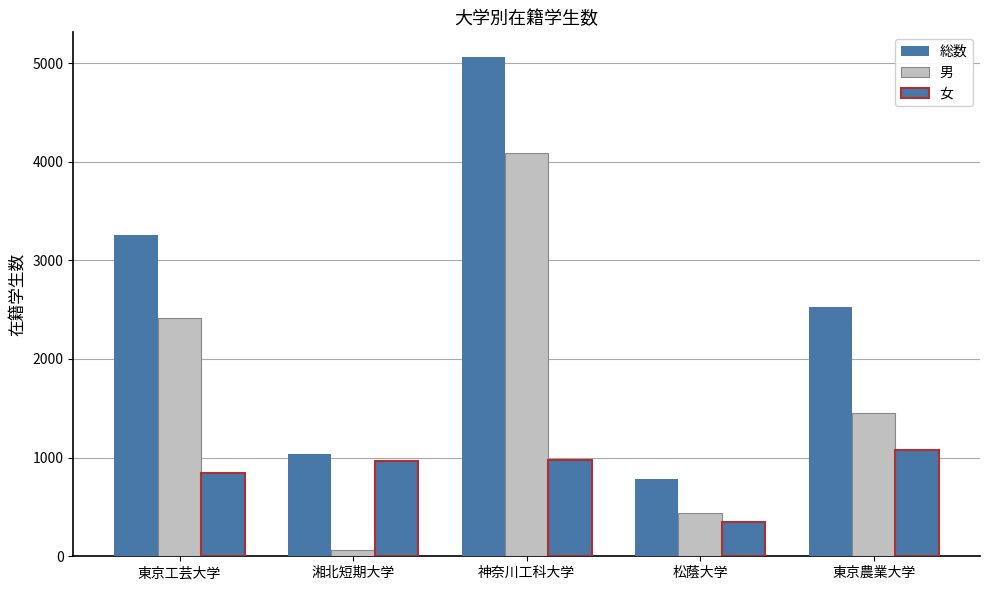

How many bars are there in total?

15